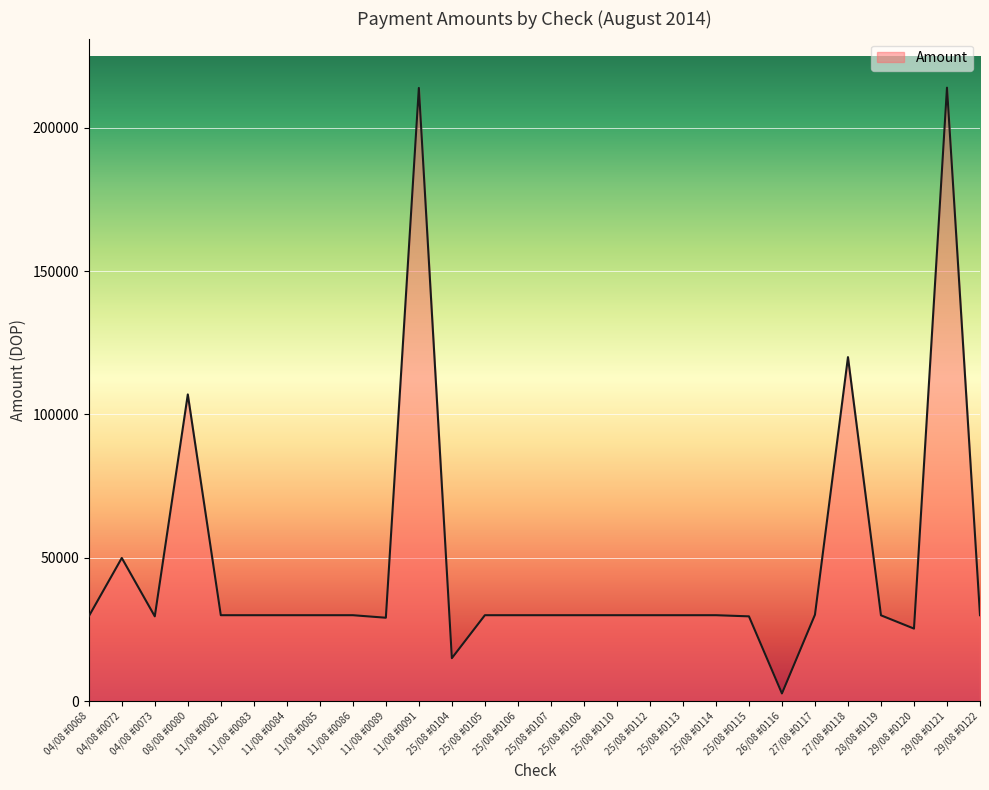

What is the difference between the maximum and minimum values?

211268.6